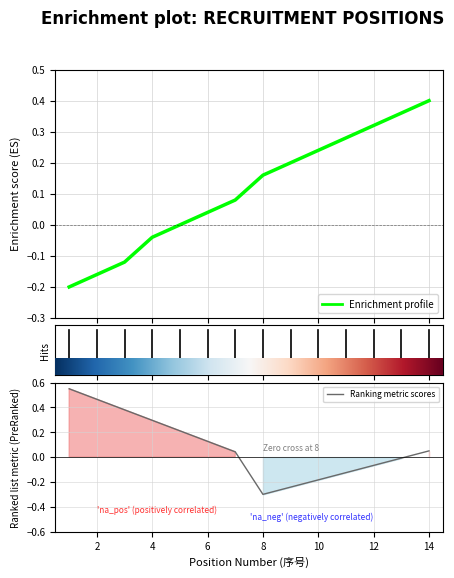

True or false: Enrichment profile and Ranking metric scores cross at least once.

True